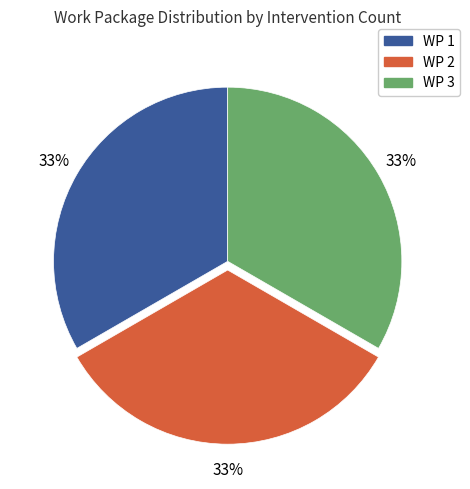

Approximately how many times larger is the value at WP 2 compared to WP 1?

1.0